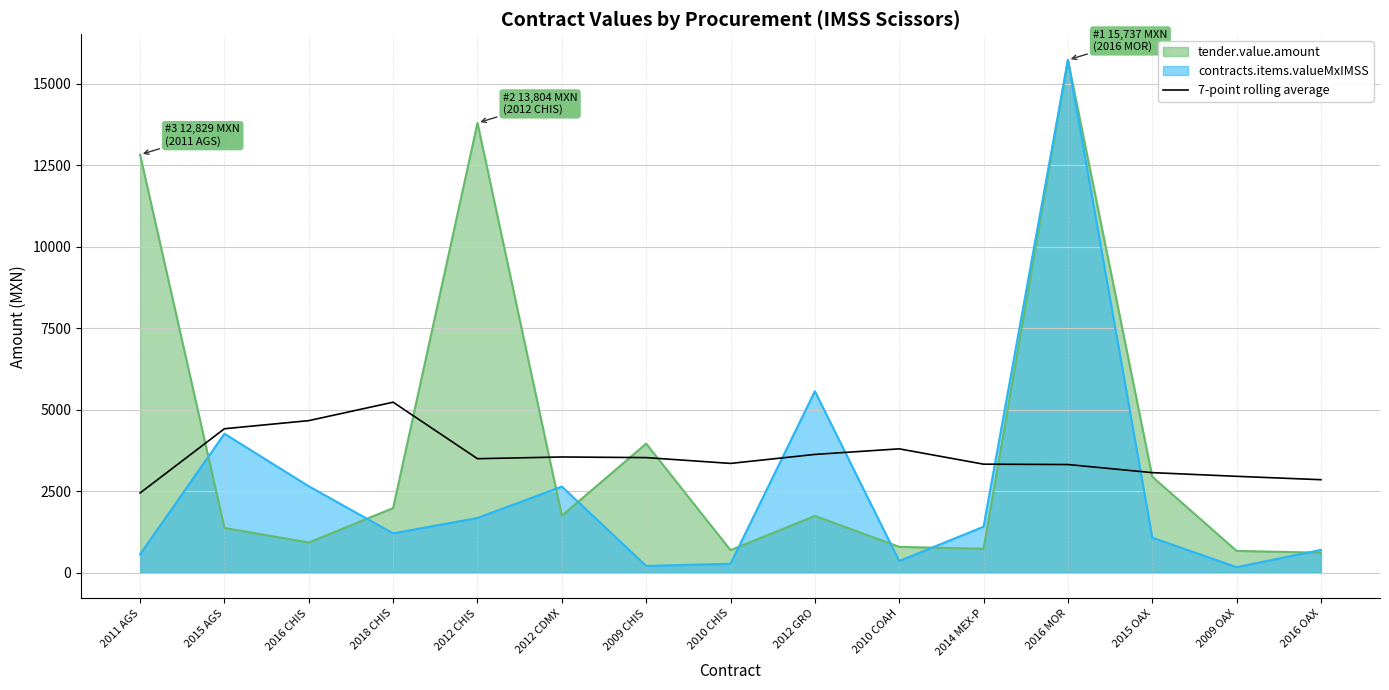

What is the label of the 1st point from the left?

2011 AGS